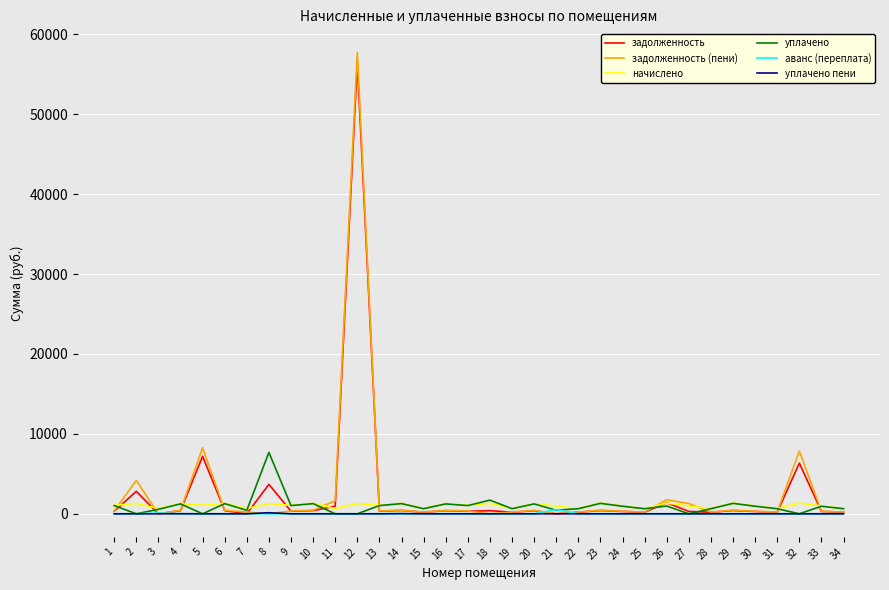

True or false: уплачено пени has a value of 0.0 at 15.

True